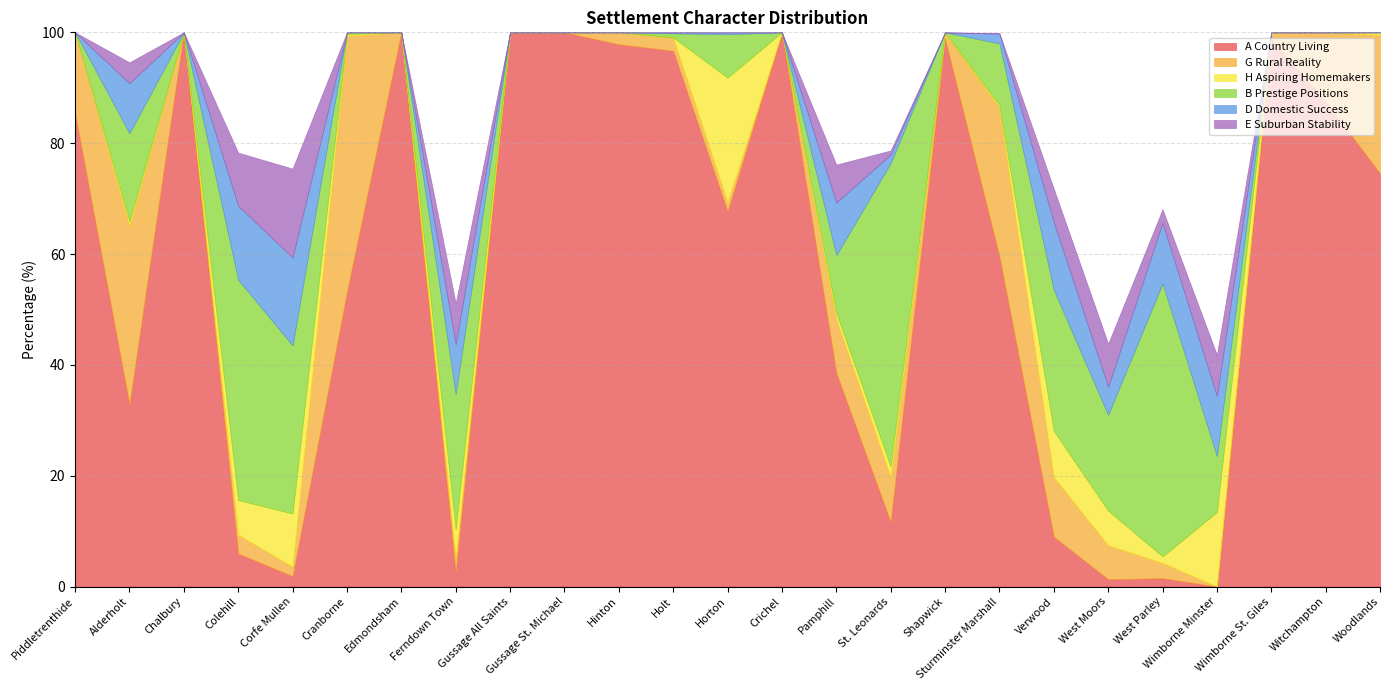

Which category has the highest value in the G Rural Reality series?

Cranborne